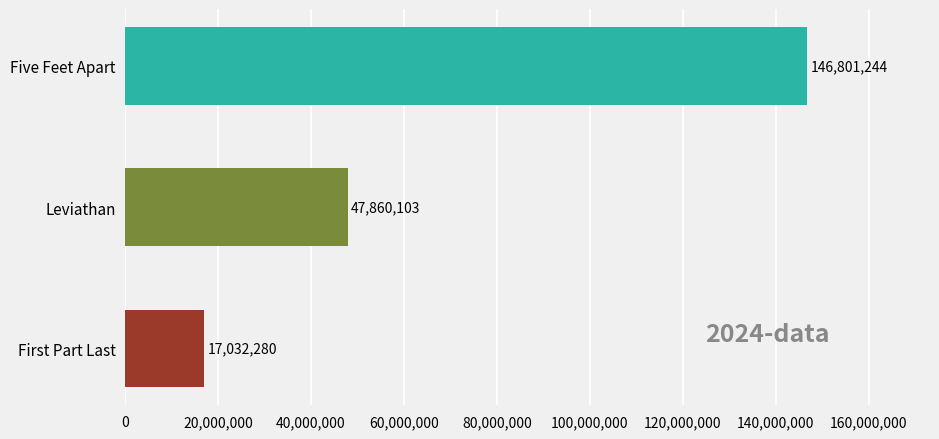

Reading bottom to top, what are all the values shown in this chart?

First Part Last=17032280	Leviathan=47860103	Five Feet Apart=146801244